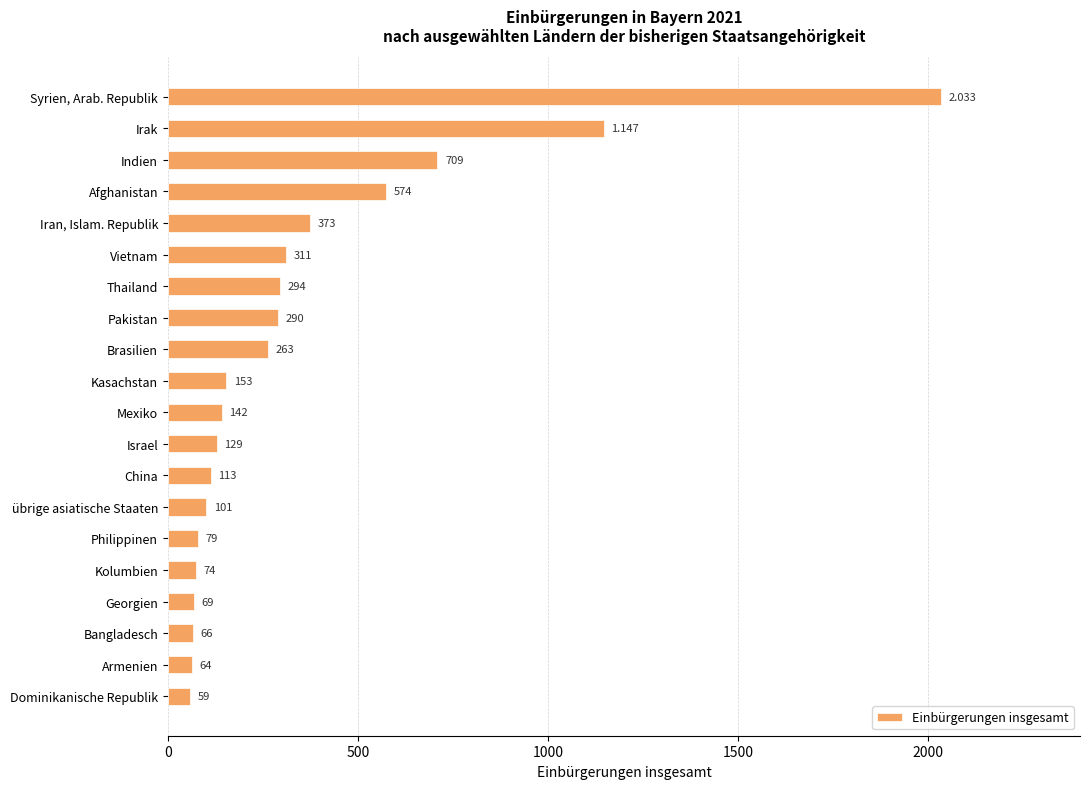

Which has a higher value, übrige asiatische Staaten or Iran, Islam. Republik?

Iran, Islam. Republik